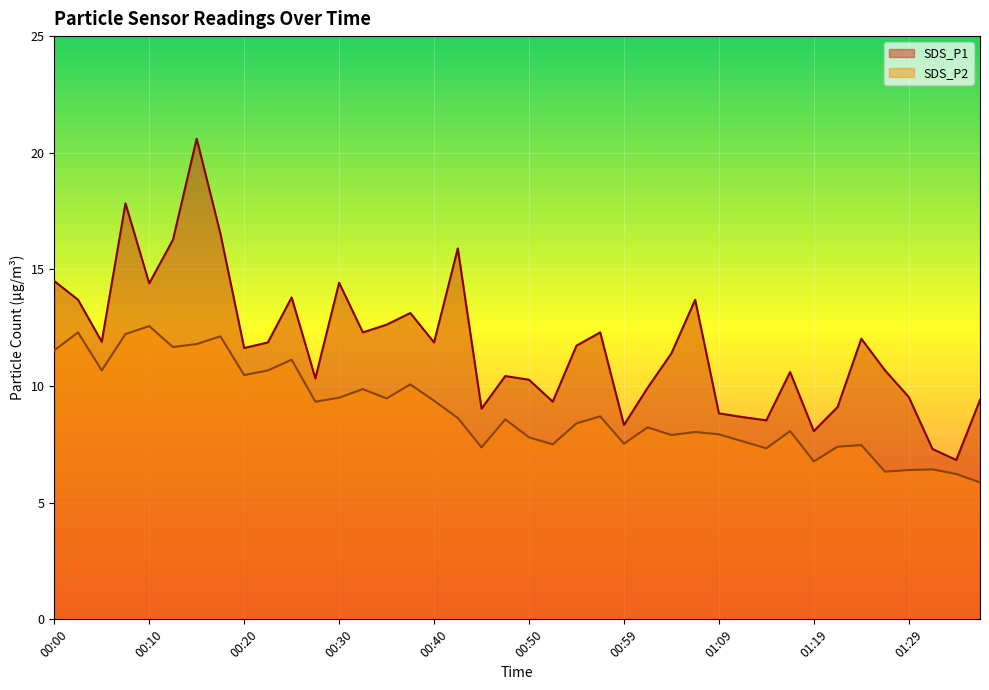

What is the difference between the SDS_P1 values at 01:14 and 01:05?

2.9